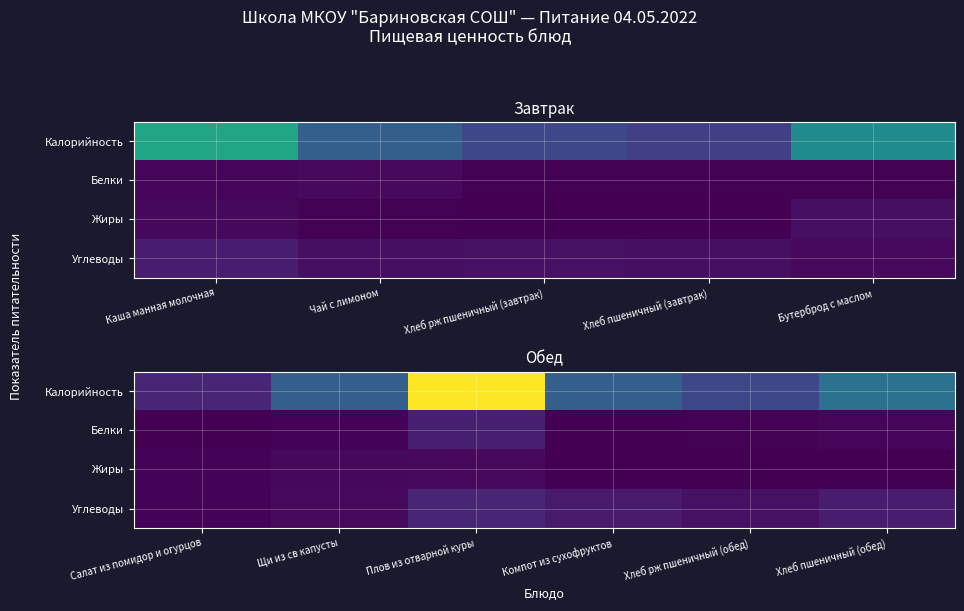

Which label corresponds to the smallest value in the chart?

Компот из сухофруктов